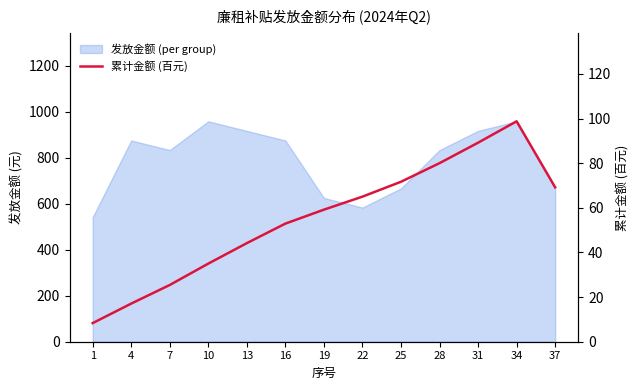

Reading left to right, what are all the values shown in this chart?

8.3	17.1	25.4	35.0	44.2	52.9	59.2	65.0	71.7	80.0	89.2	98.8	69.2